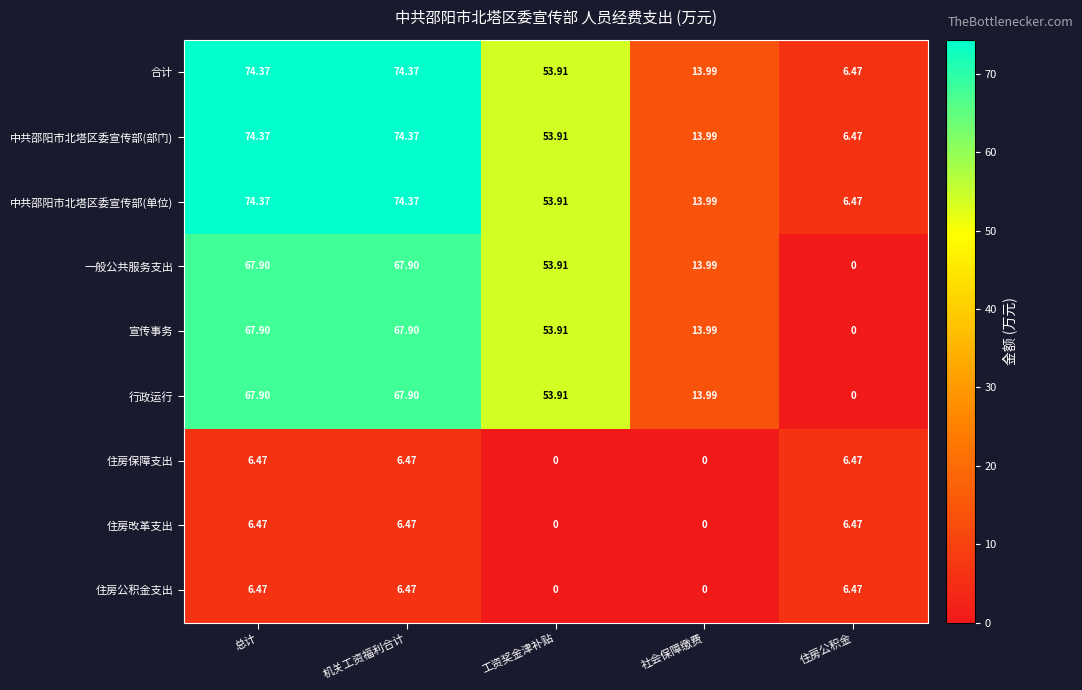

At which label is 合计 closest to 40?

工资奖金津补贴